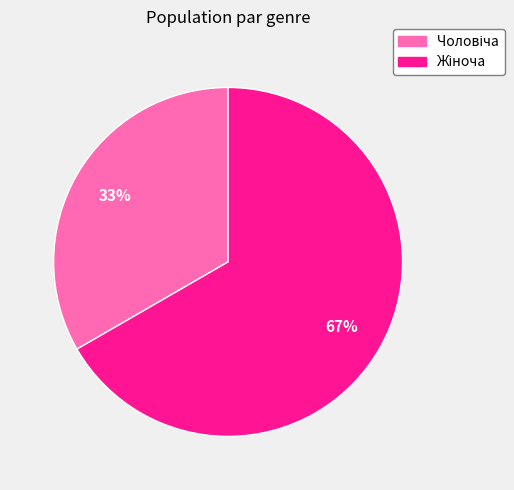

To the nearest percent, what is the average slice percentage?

50%